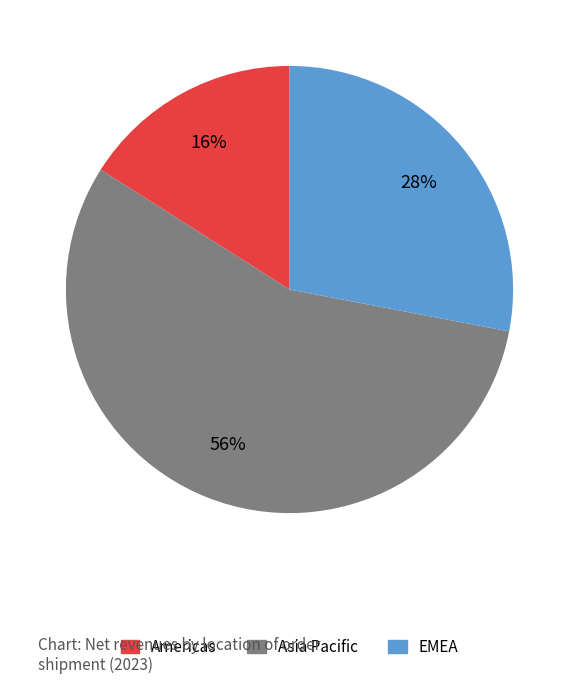

How many slices are in this pie chart?

3